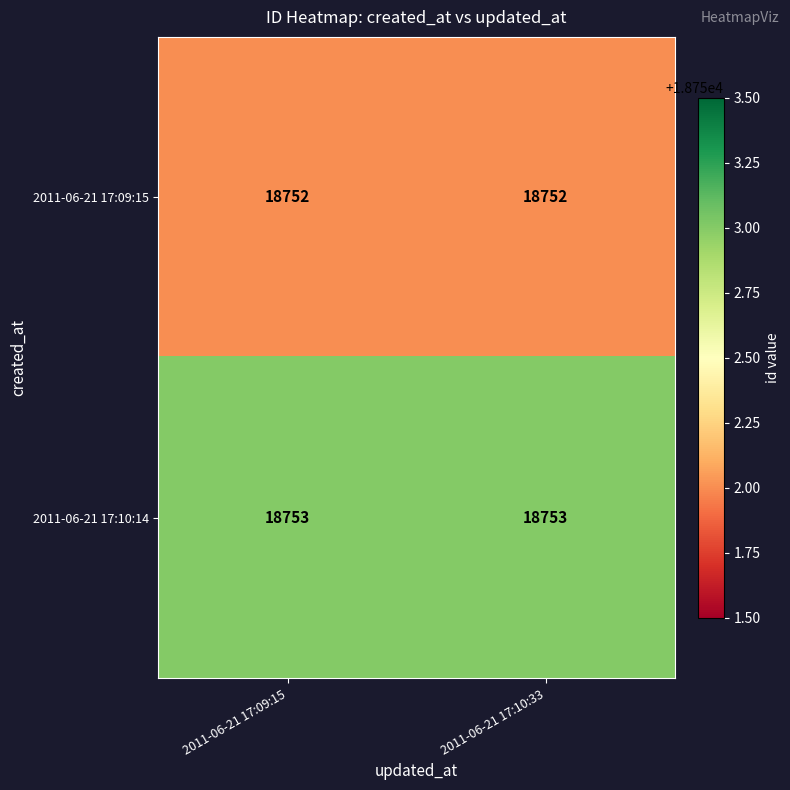

What is the maximum value for 2011-06-21 17:10:14?

18753